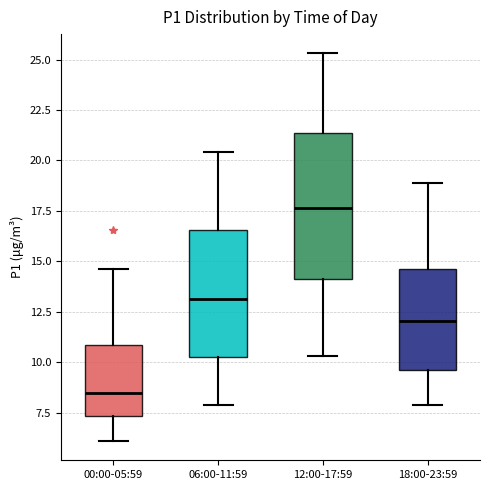

Reading left to right, read every box against the y-axis: the position of its median line, the range the box covers, and the ends of its whiskers. The values are not printed on the chart, so give them approximately, as read against the axis.

00:00-05:59: median 8.5, box 7.5 to 11.0, whiskers 6.0 to 14.5
06:00-11:59: median 13.0, box 10.5 to 16.5, whiskers 8.0 to 20.5
12:00-17:59: median 17.5, box 14.0 to 21.5, whiskers 10.5 to 25.5
18:00-23:59: median 12.0, box 9.5 to 14.5, whiskers 8.0 to 19.0